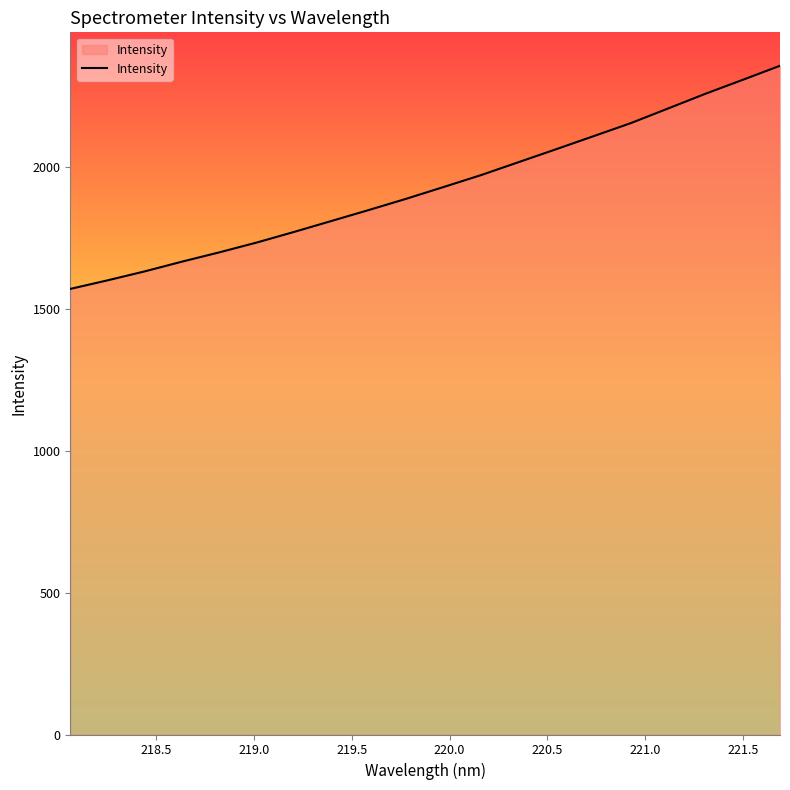

What is the minimum value shown in the chart?

1569.6